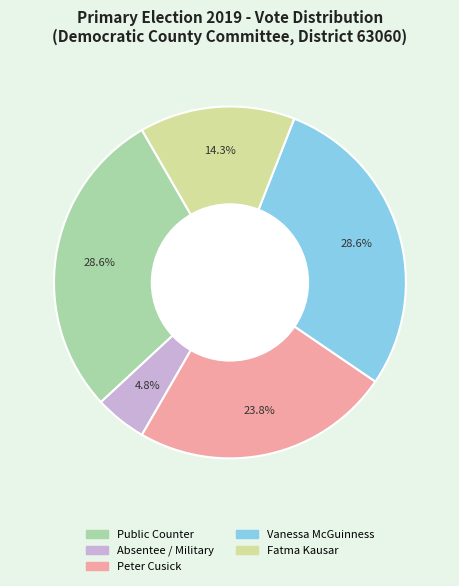

Is there a majority slice in this chart?

No